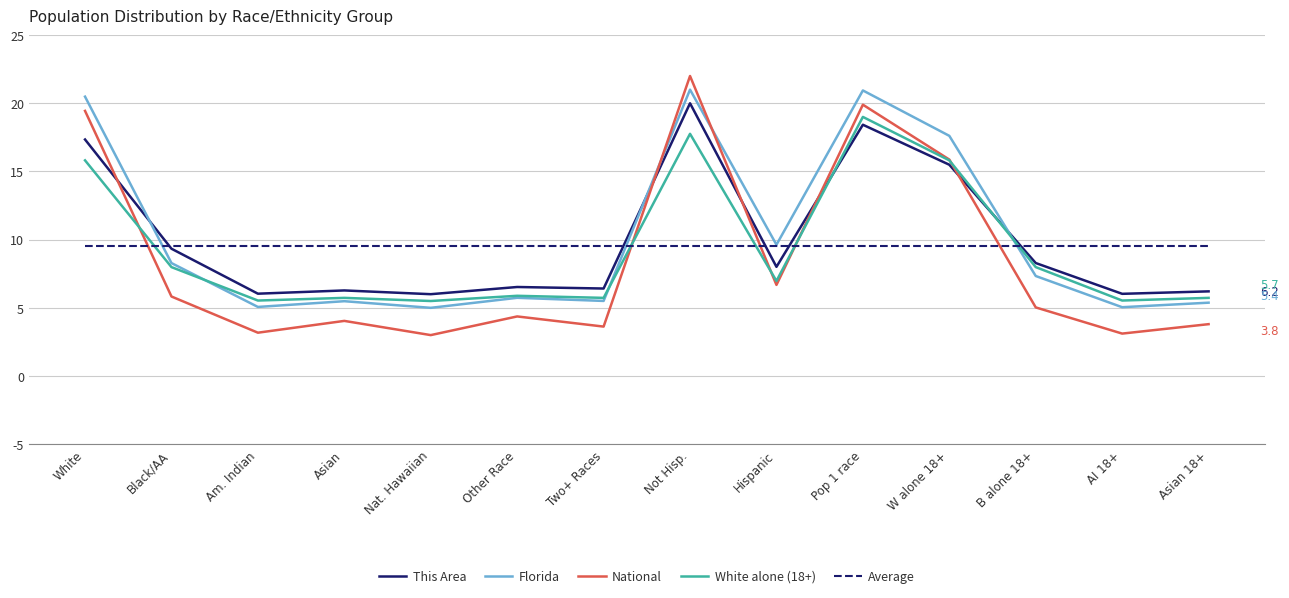

At how many categories does at least one series exceed 20?

3